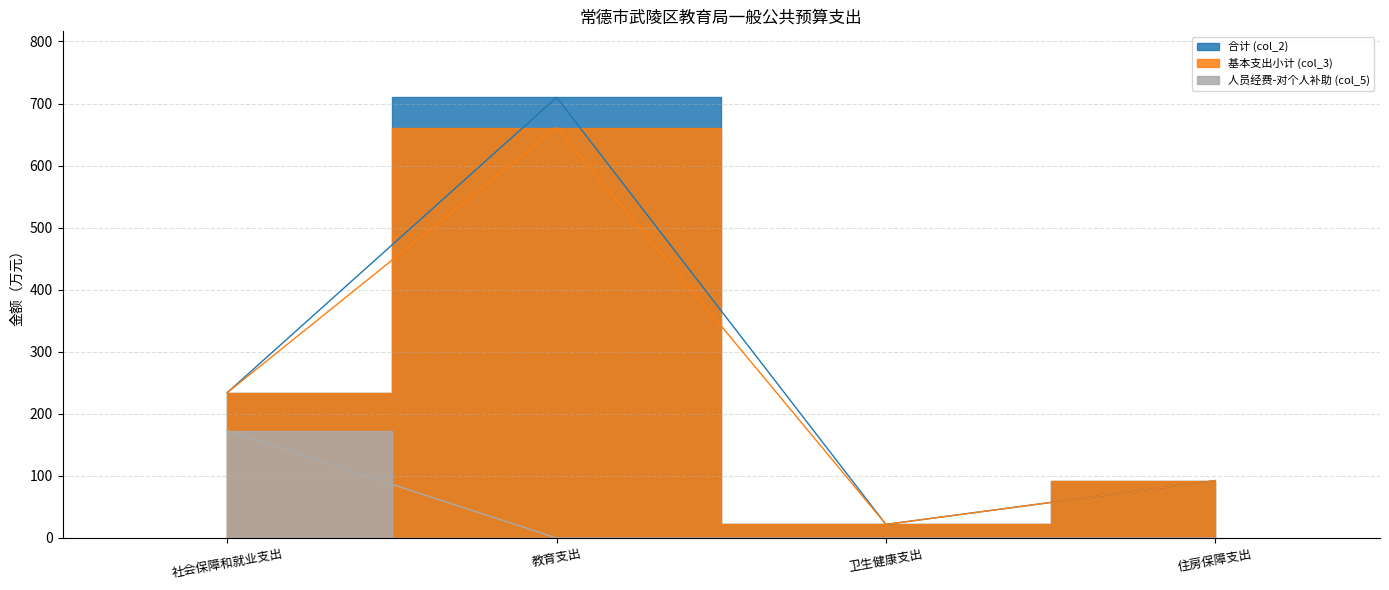

What is the value of the col_2 point at the 2nd from the left?

709.9